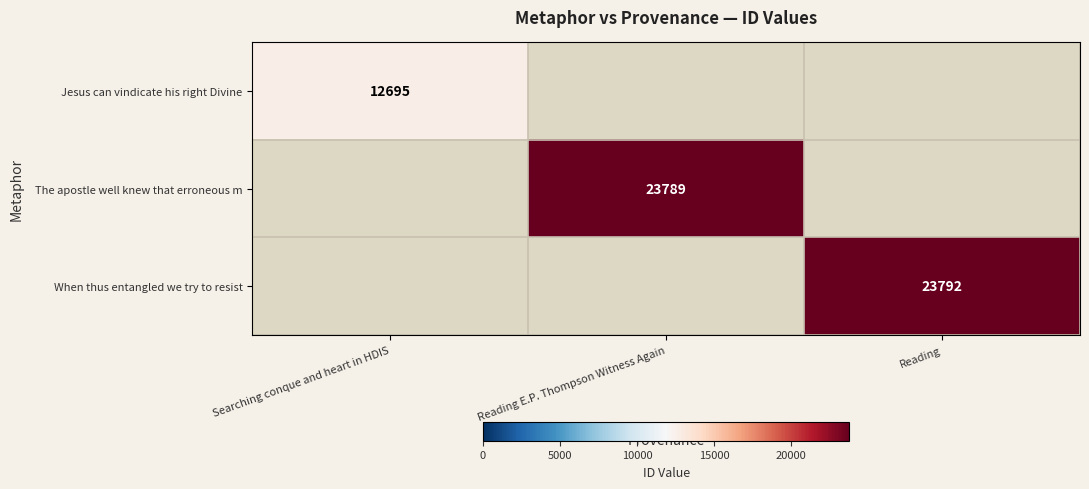

Is it true that Jesus can vindicate his right Divine equals 17500.9 at Searching conque and heart in HDIS?

False